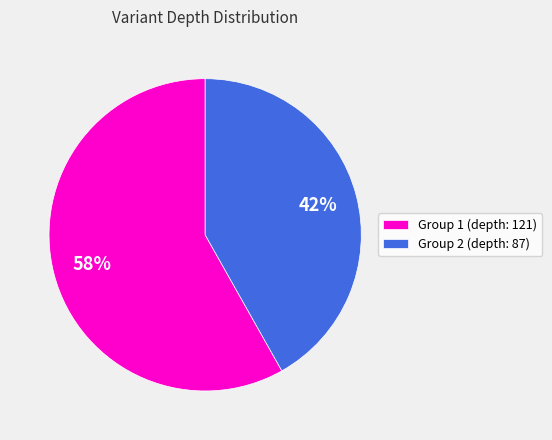

Count the number of slices in the pie.

2